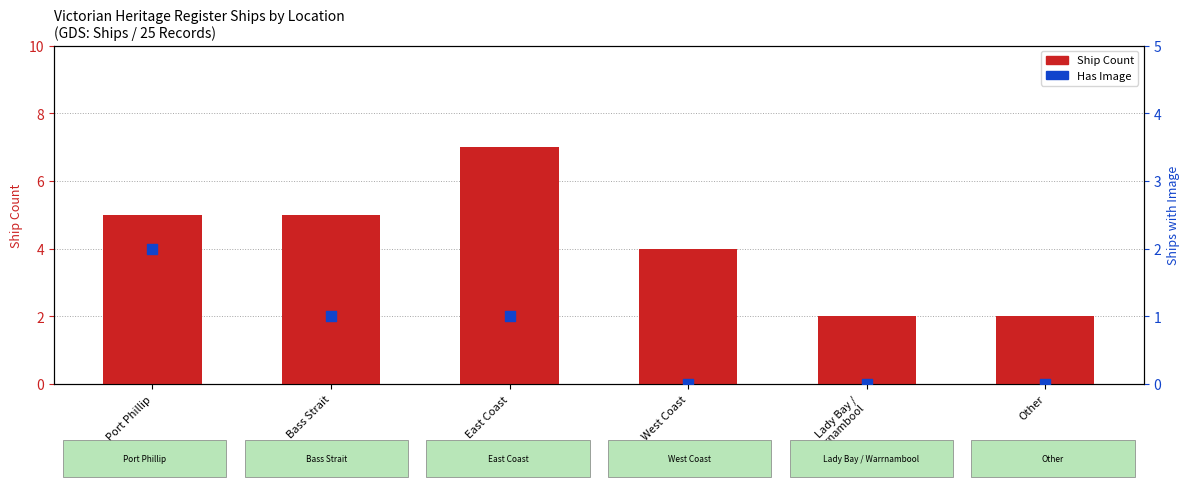

Which series contains the lowest Y value?

Has Image